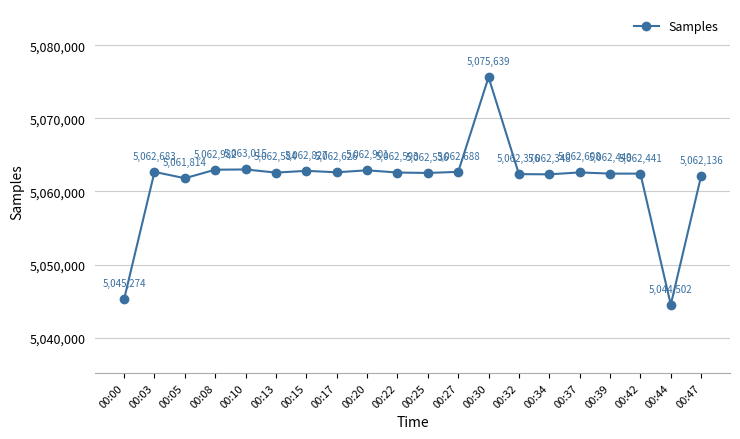

What is the smallest value displayed?

5044502